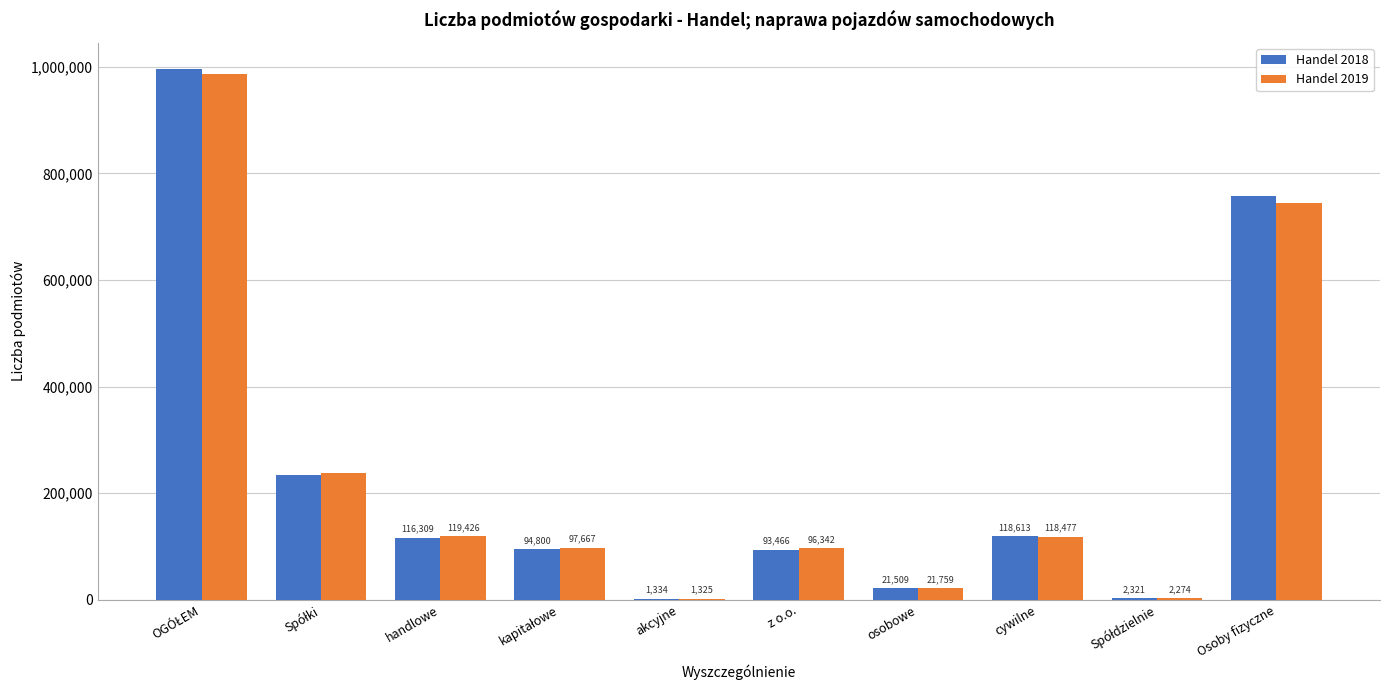

What is the sum of all Handel 2019 values?

2427414